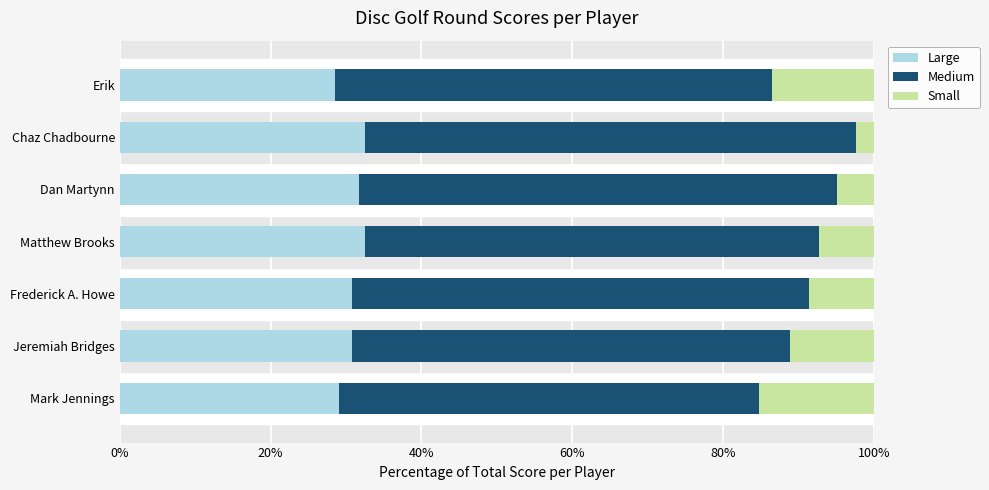

What value does the Large series have at Jeremiah Bridges?

30.9